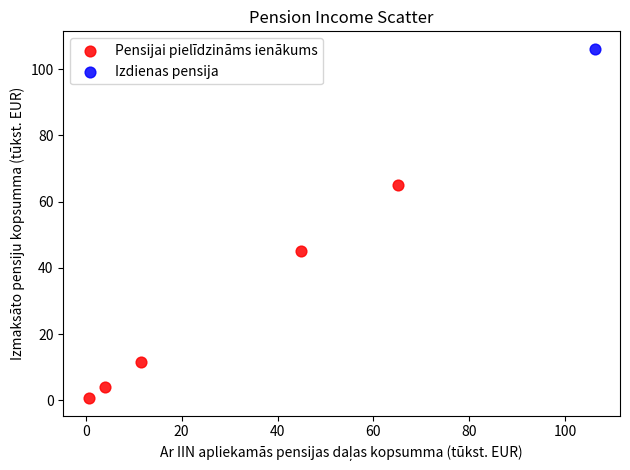

What are all the series names shown in the legend?

Pensijai pielīdzināms ienākums, Izdienas pensija